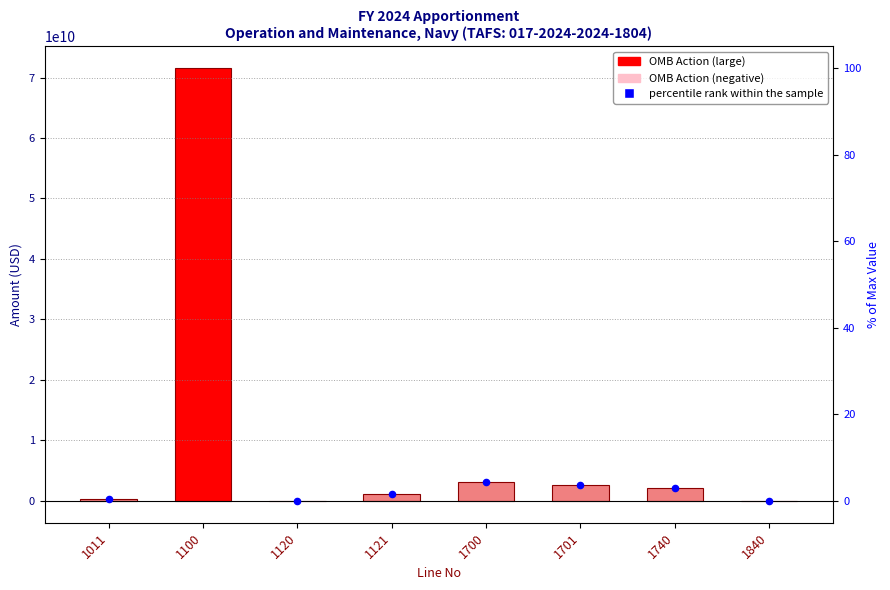

Which has a higher value, 1120 or 1100?

1100